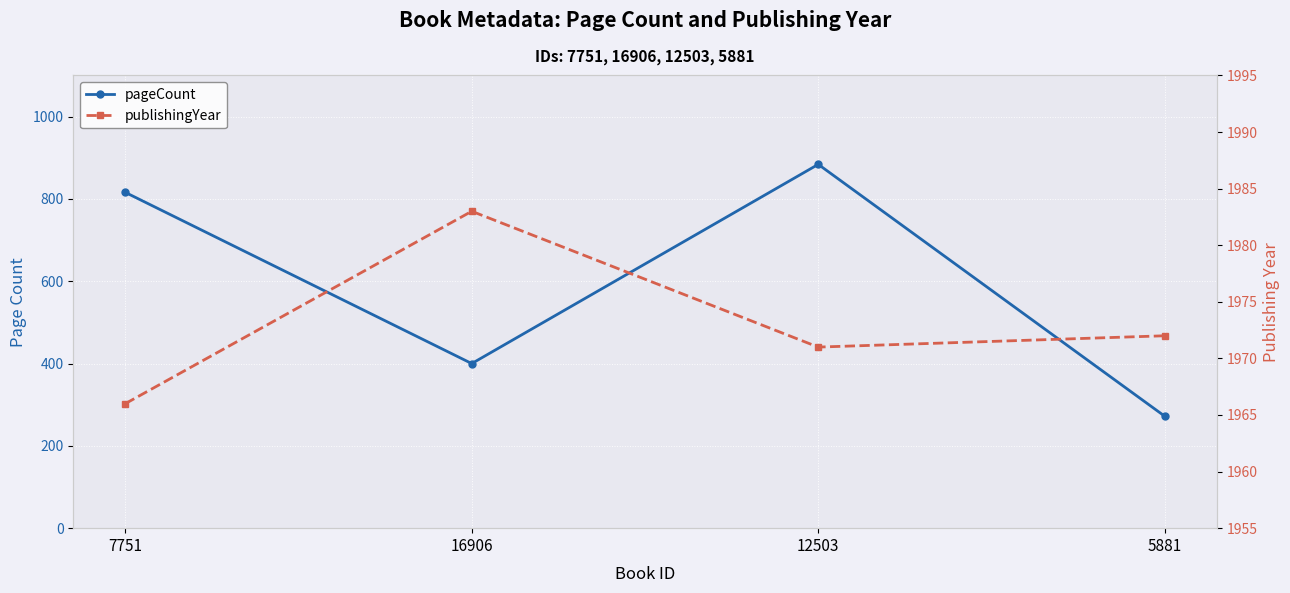

How many lines are shown in the chart?

2